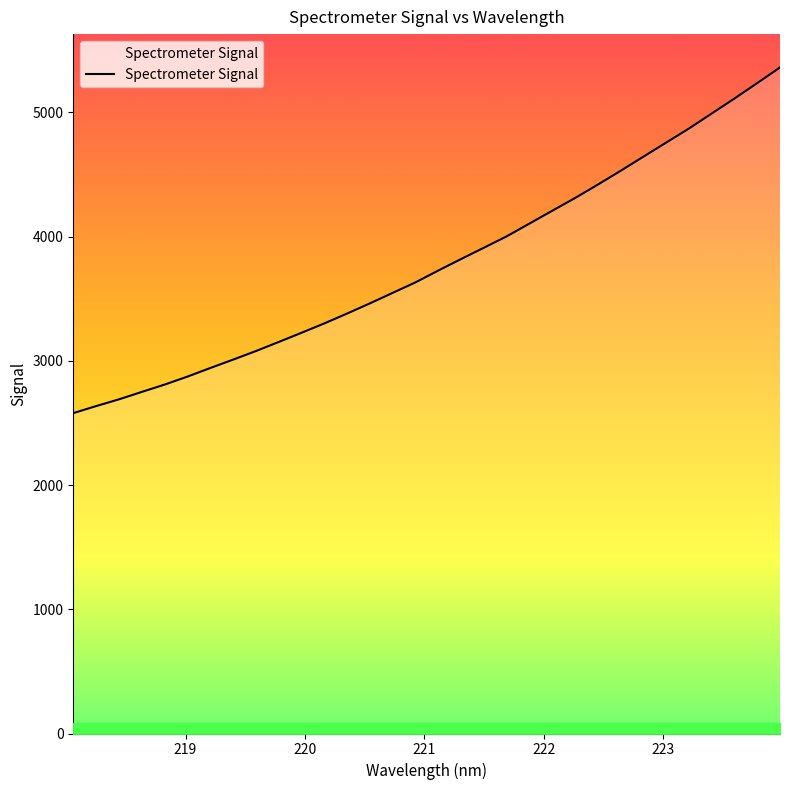

What is the greatest value displayed?

5361.8